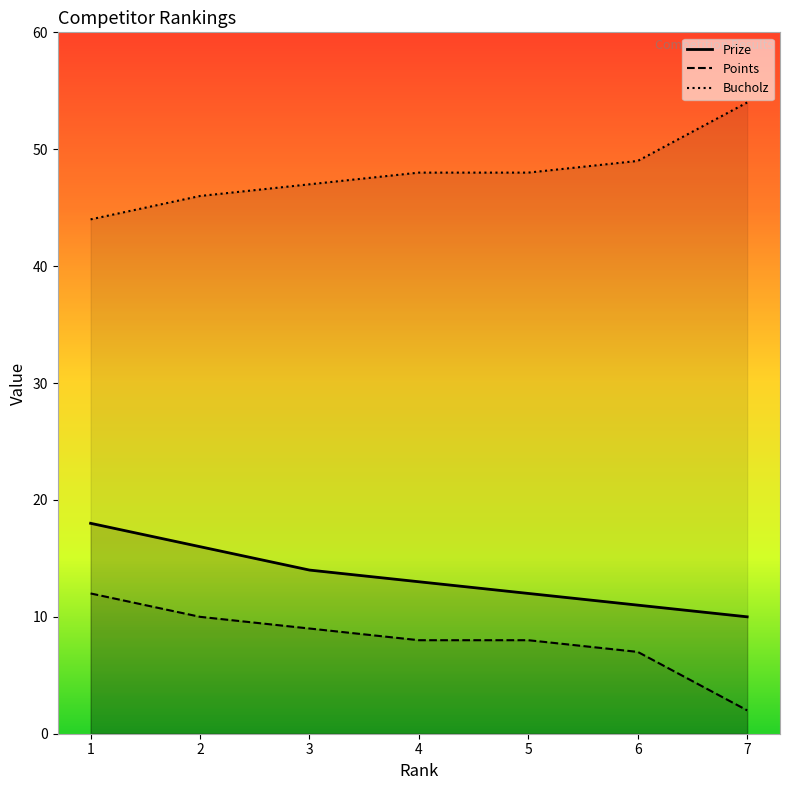

What is the sum of the Bucholz values at 2 and 6?

95